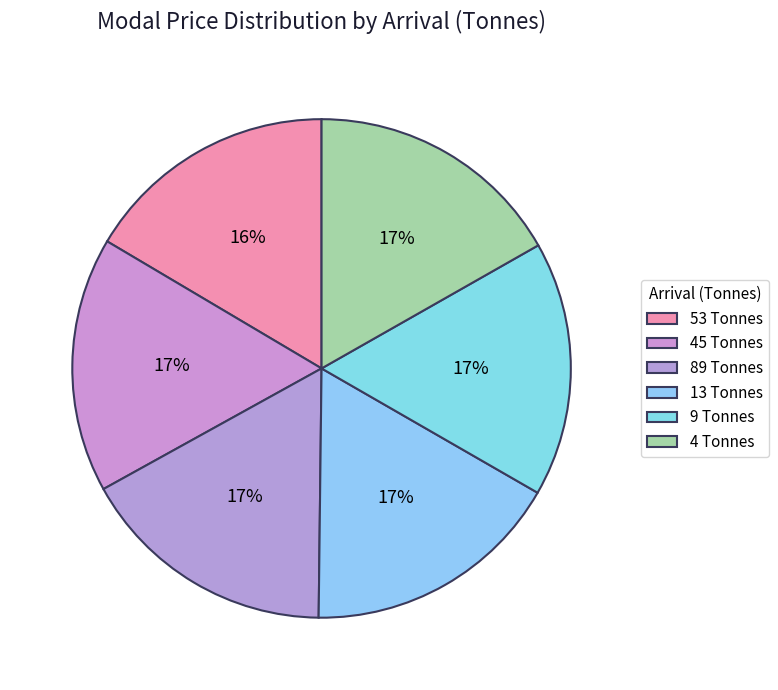

To the nearest percent, what is the combined percentage of 4 Tonnes and 13 Tonnes?

34%